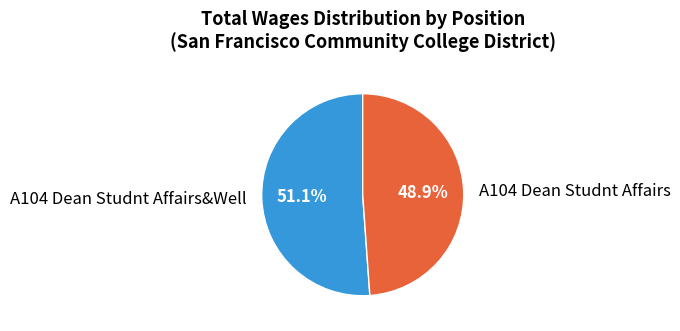

To the nearest percent, what portion does A104 Dean Studnt Affairs represent?

49%